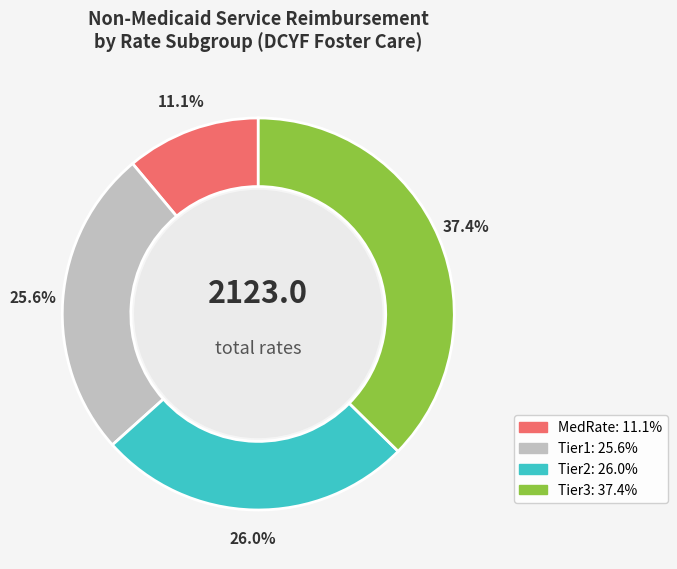

Is there a majority slice in this chart?

No